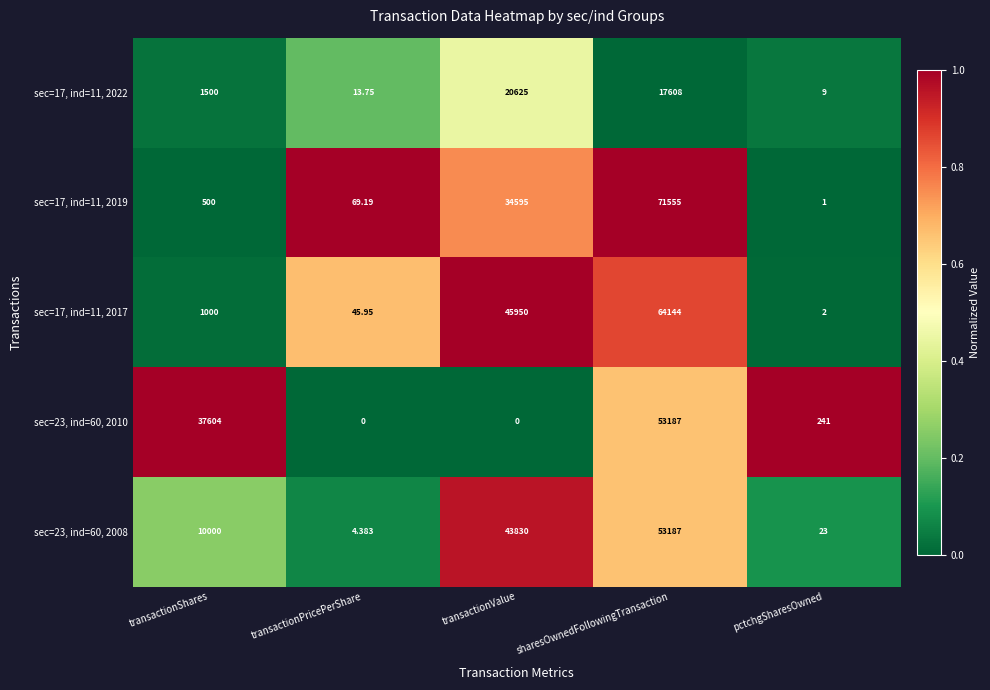

What is the total value across all series at sharesOwnedFollowingTransaction?

259681.0